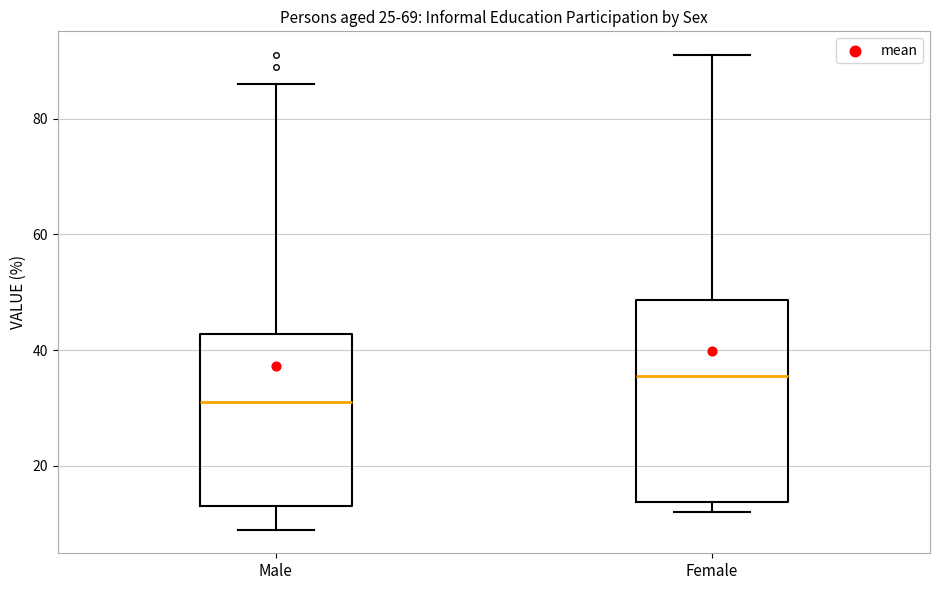

Which box has the highest median line?

Female